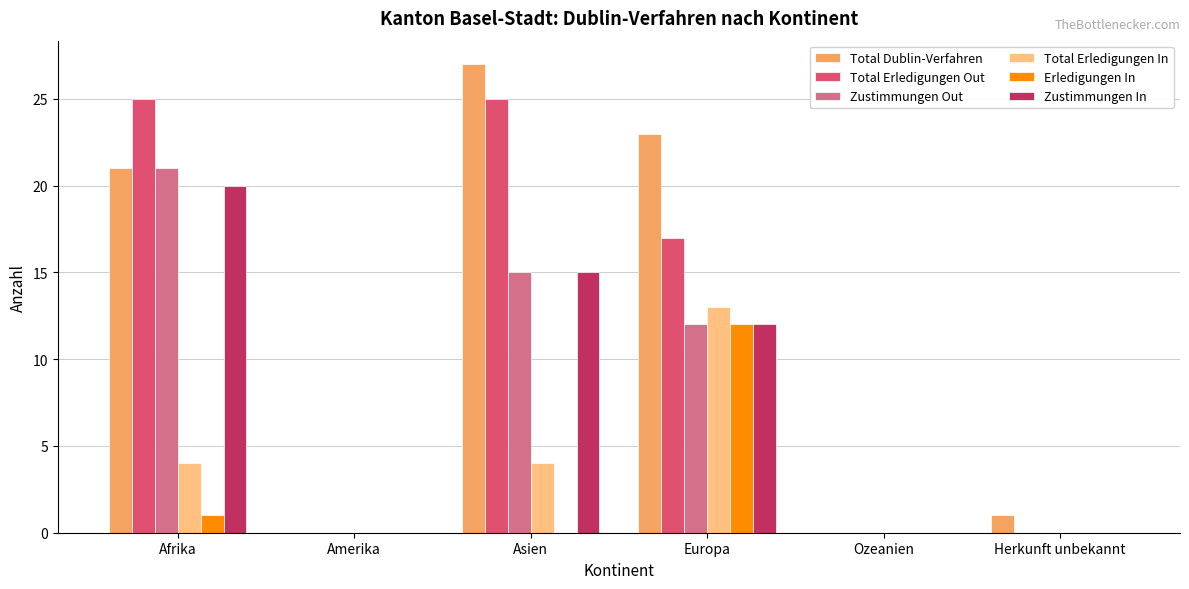

Is it true that Total Erledigungen In equals 6 at Herkunft unbekannt?

False